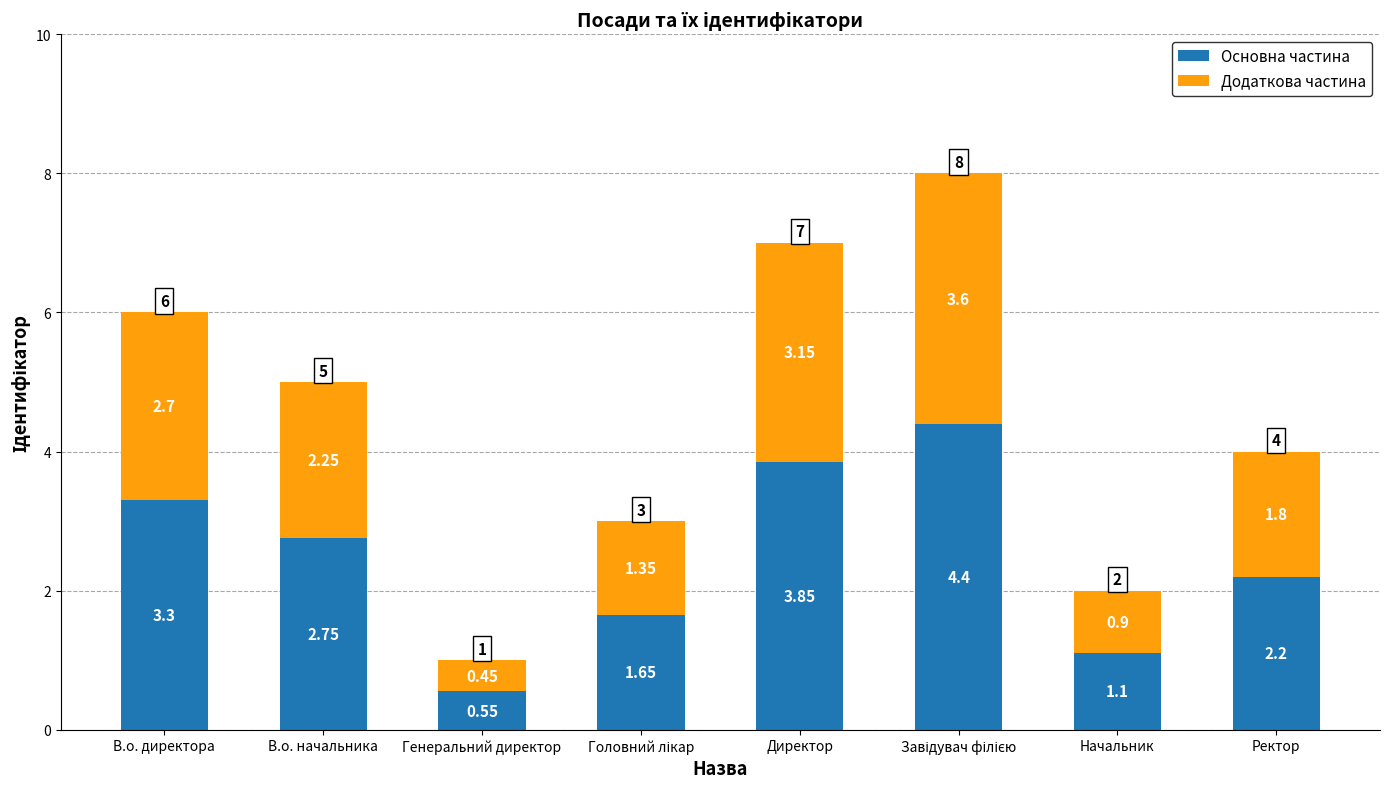

What is the average value of the Основна частина series?

2.5